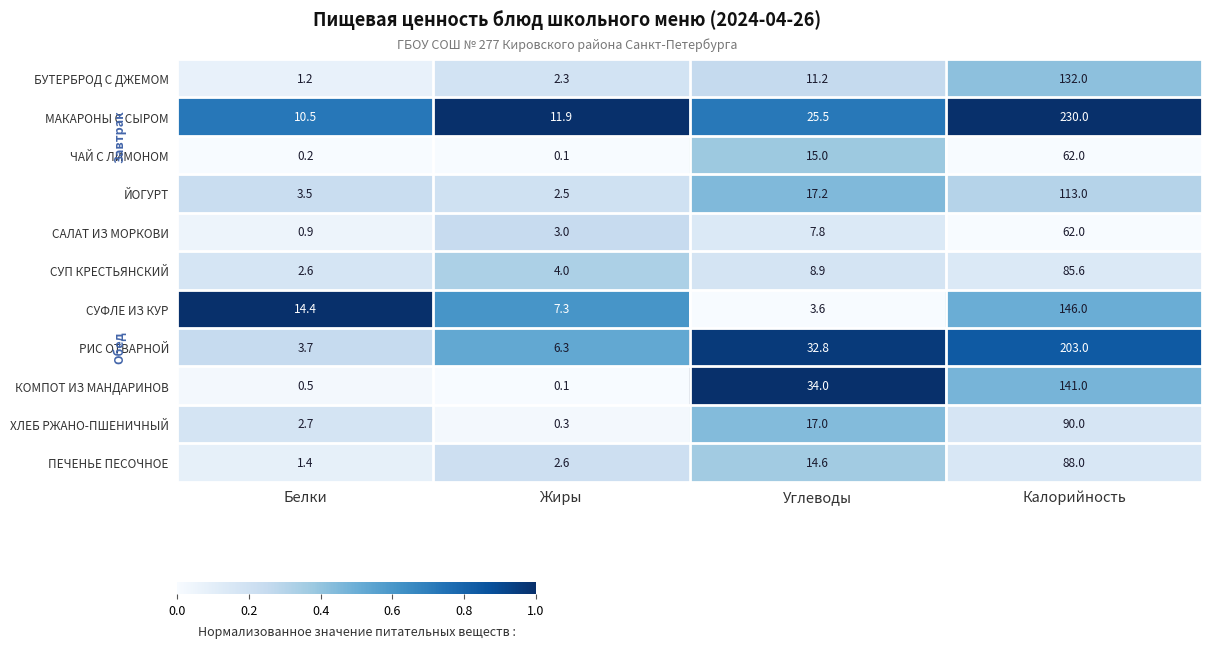

Is it true that РИС ОТВАРНОЙ equals 297.1 at Калорийность?

False